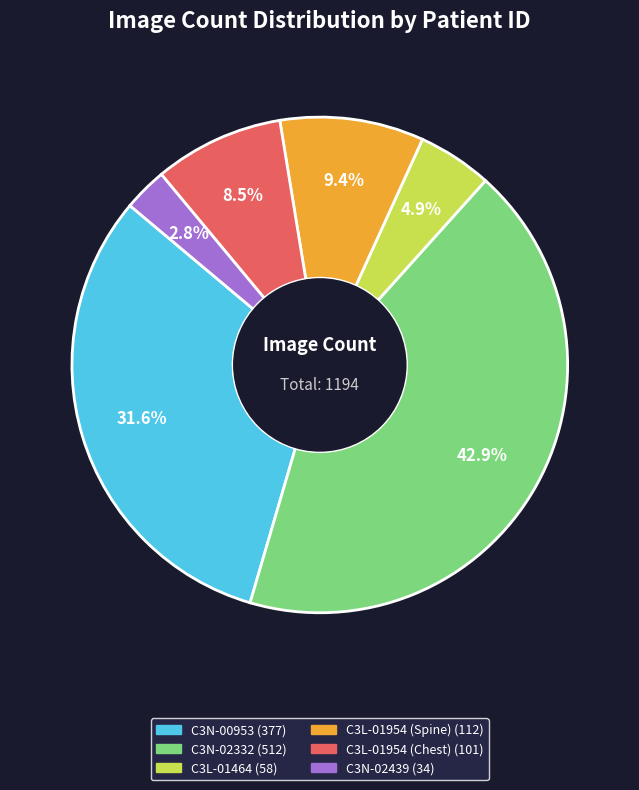

Is there any slice that represents more than half of the pie?

No